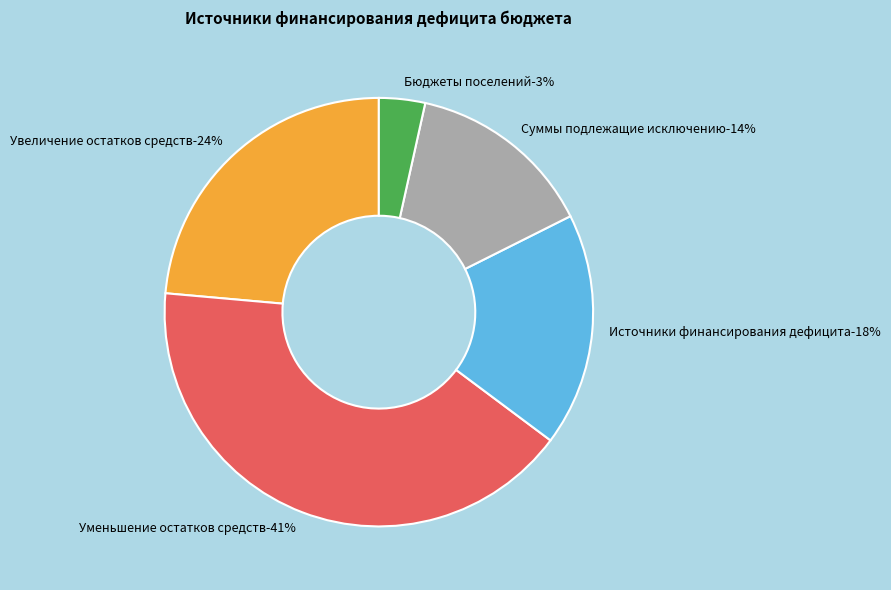

Rank the categories by value from highest to lowest.

Уменьшение остатков средств, Увеличение остатков средств, Источники финансирования дефицита, Суммы подлежащие исключению, Бюджеты поселений